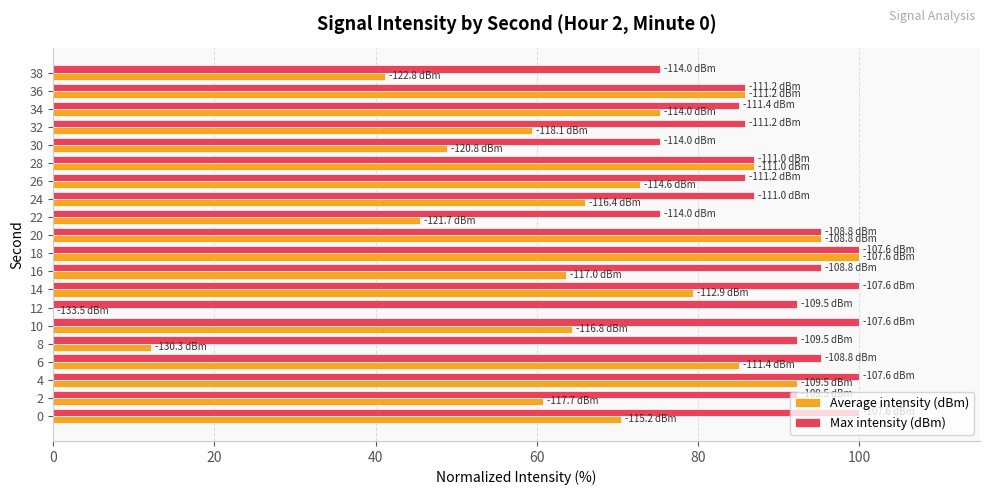

How many values in the Average intensity (dBm) series exceed 70?

10